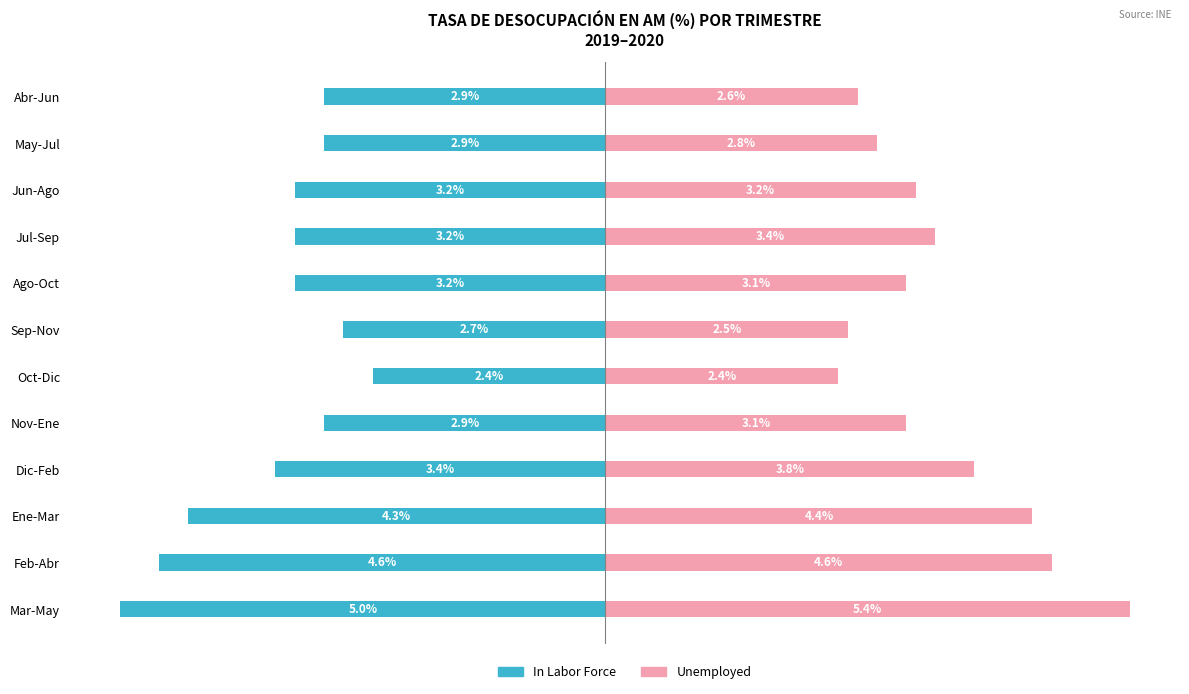

Rank the series by their average value, from lowest to highest.

In Labor Force, Unemployed